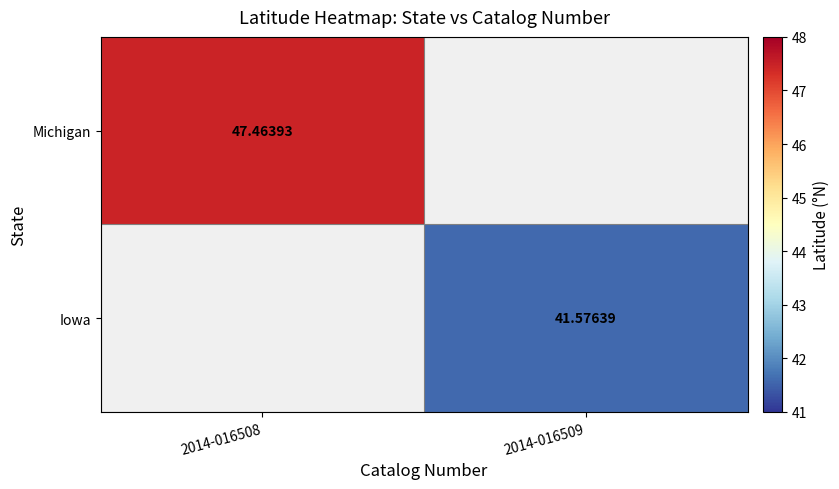

True or false: Michigan has a value of -29.4 at 2014-016509.

False